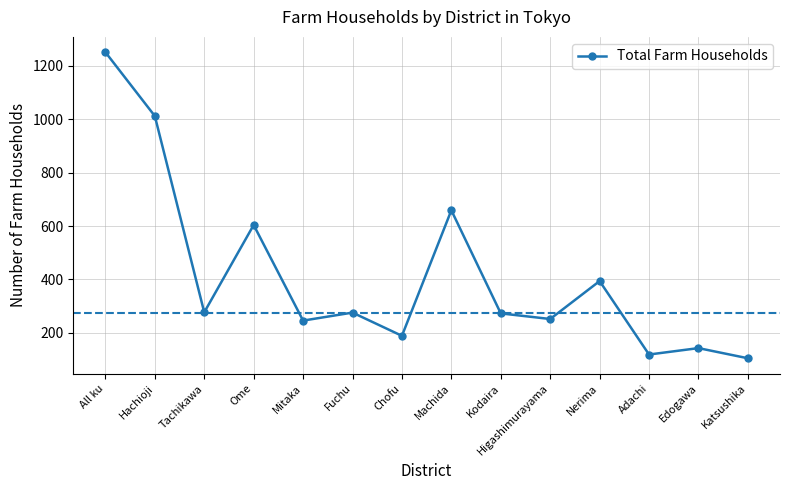

Where does the data first go above 276?

All ku